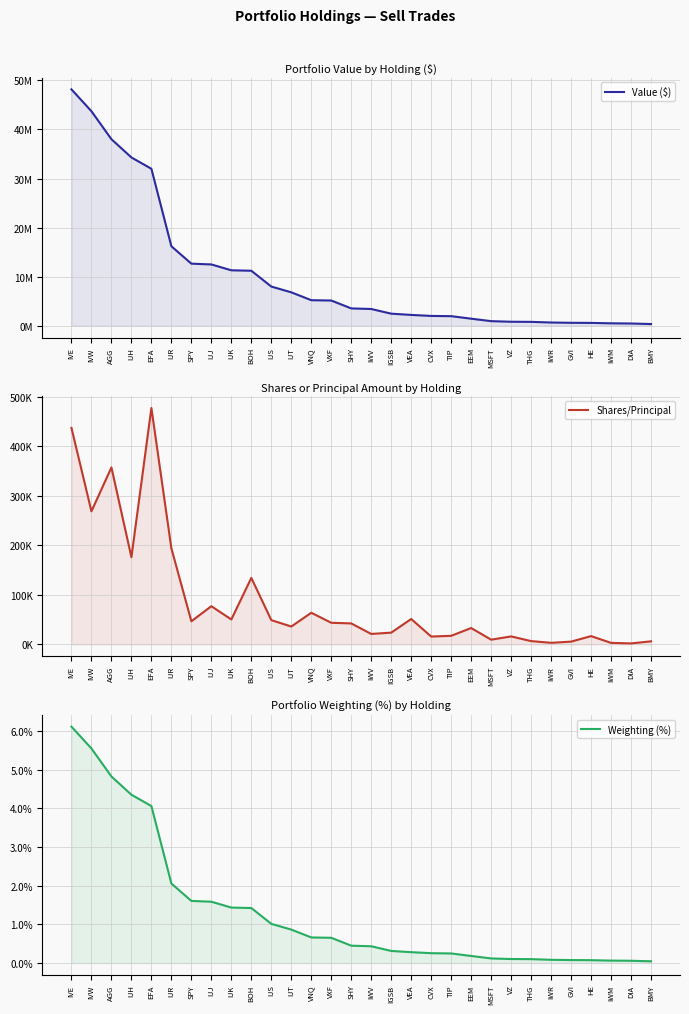

What is the approximate value of Value ($) at TIP?

1942000.0